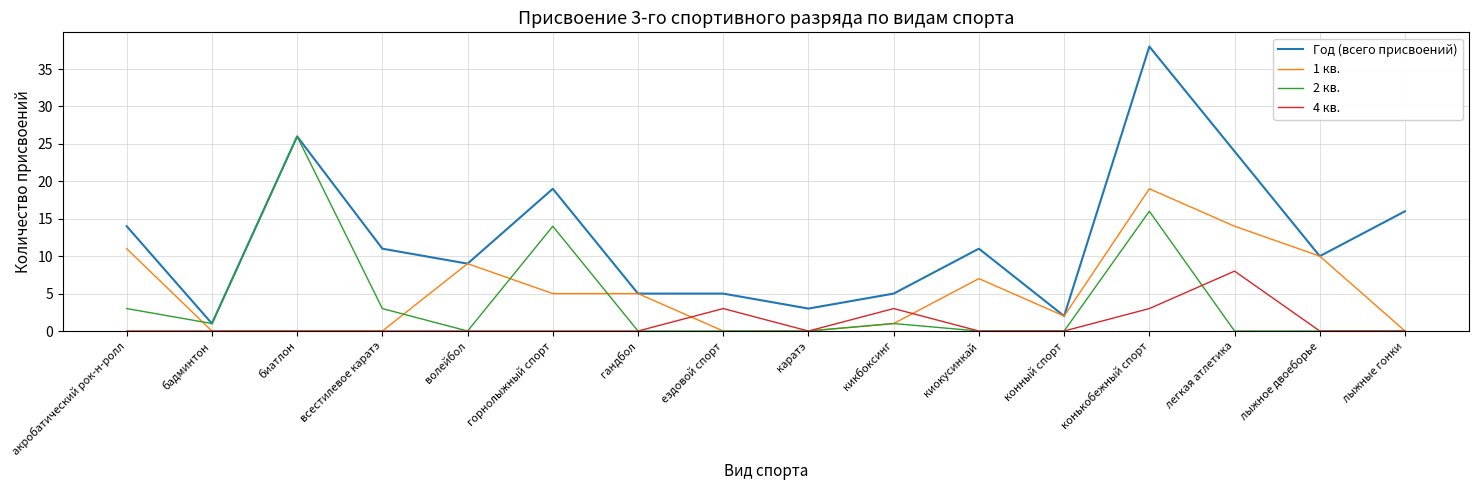

Which series has the widest spread of values?

Год (всего присвоений)